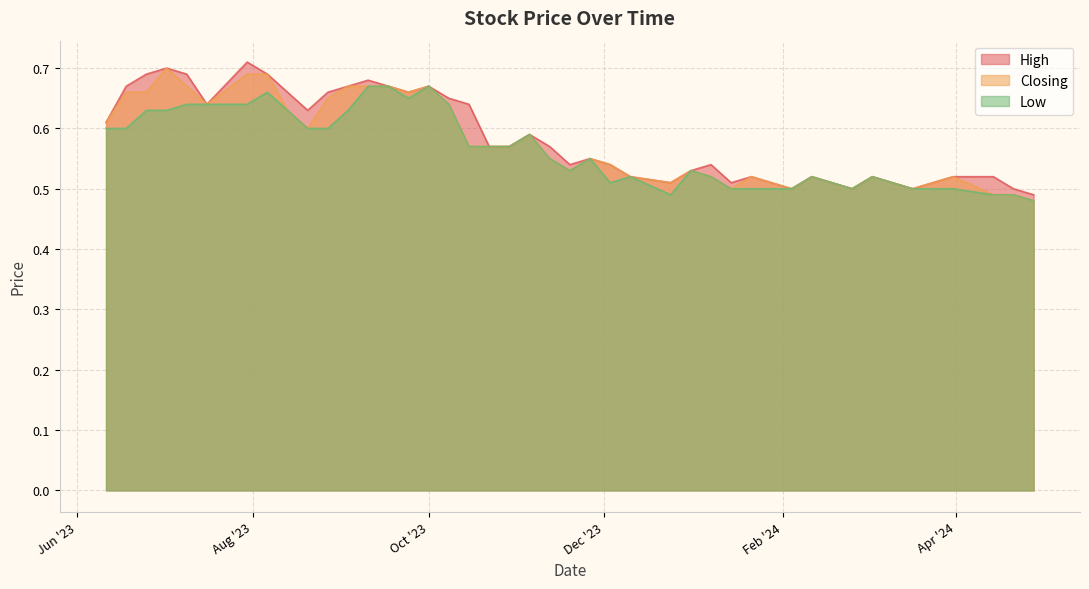

True or false: High and Low intersect in this chart.

False